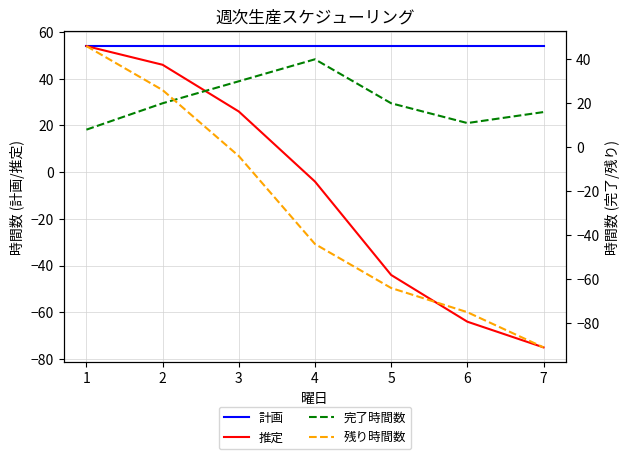

The 計画 series shows 54 at 3. True or false?

True